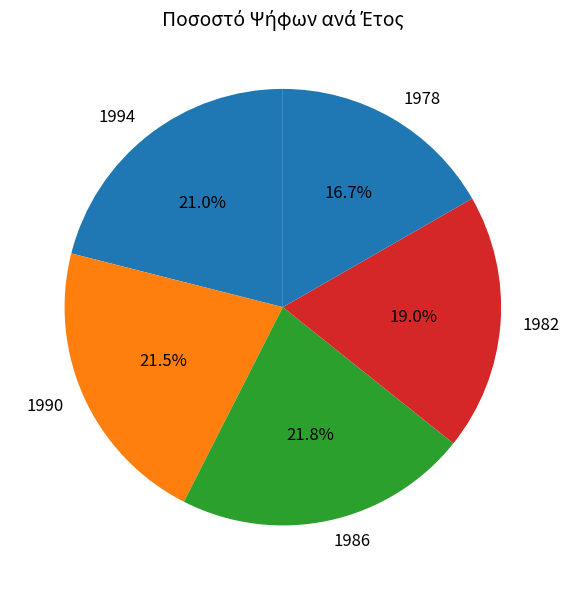

Which slice is the smallest?

1978